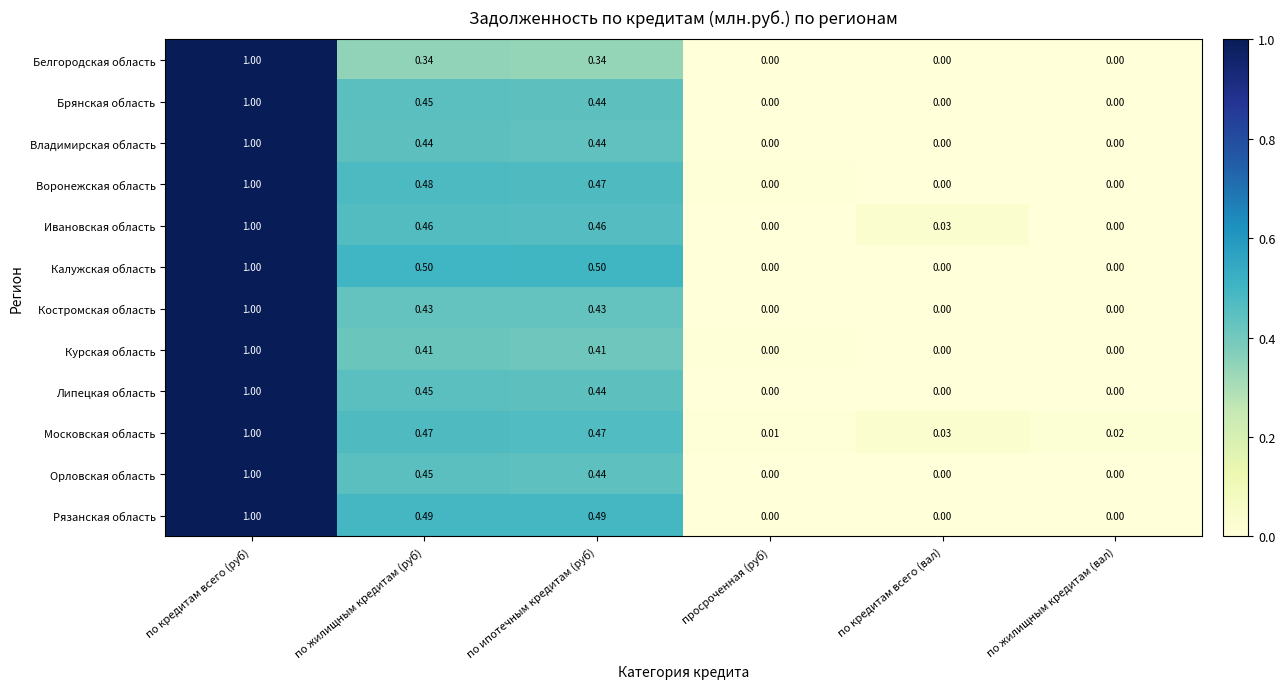

How many series are shown in this chart?

12